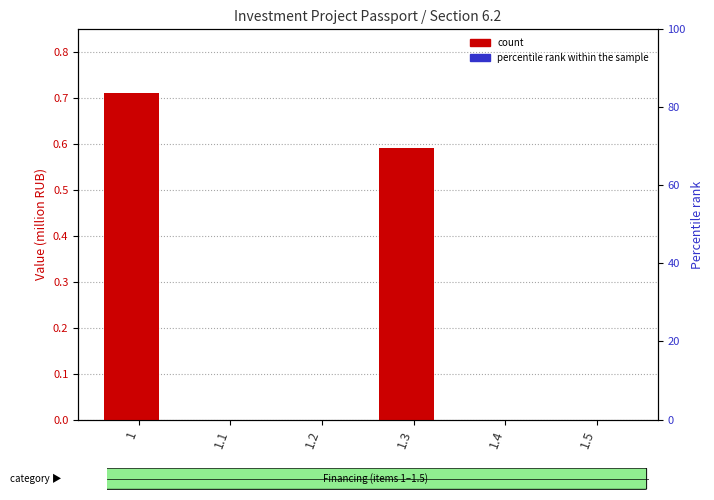

At how many categories does at least one series exceed 0?

2